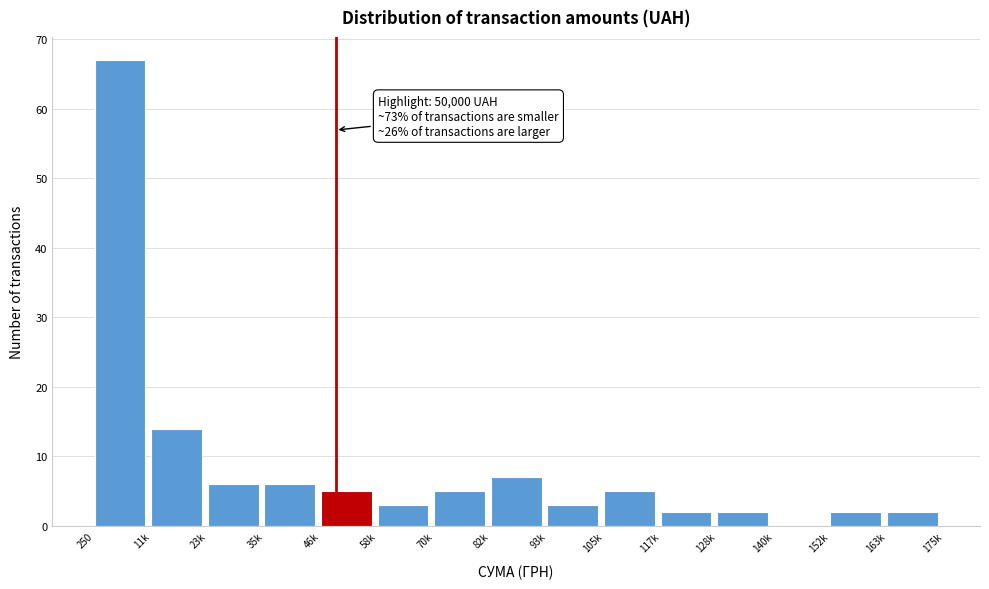

Reading left to right, extract all data points from this chart.

250=67	11k=14	23k=6	35k=6	46k=5	58k=3	70k=5	82k=7	93k=3	105k=5	117k=2	128k=2	140k=0	152k=2	163k=2